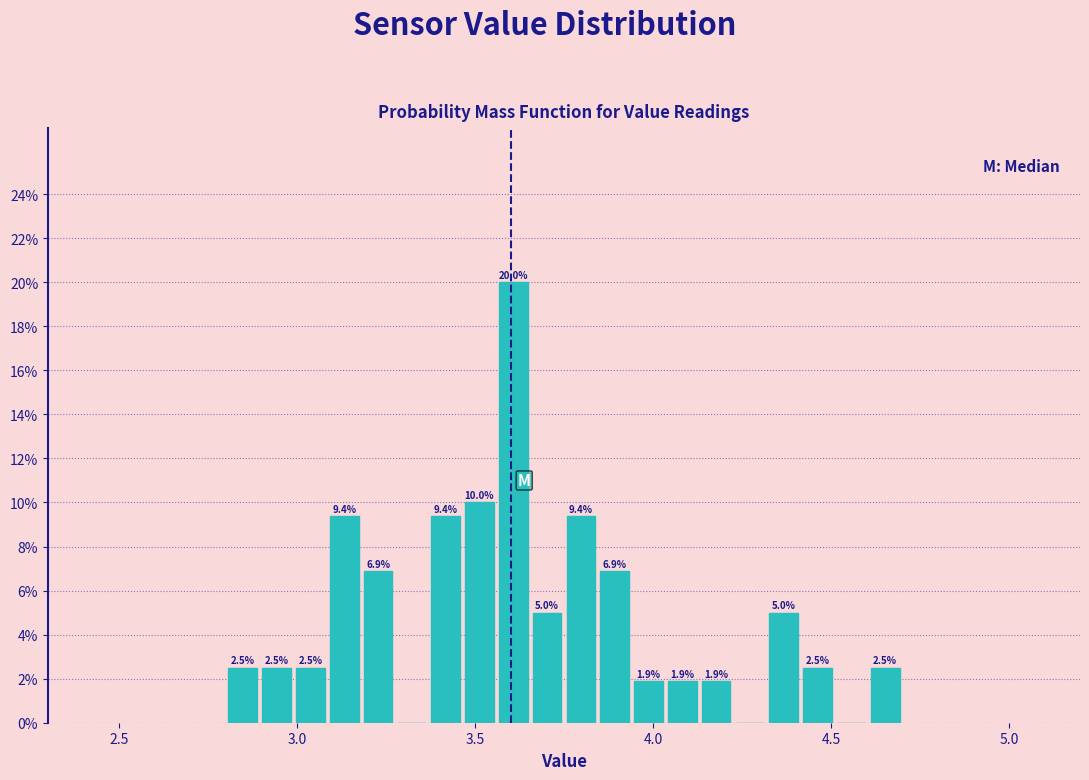

Read against the x-axis, roughly where is the centre of the tallest bar?

3.60